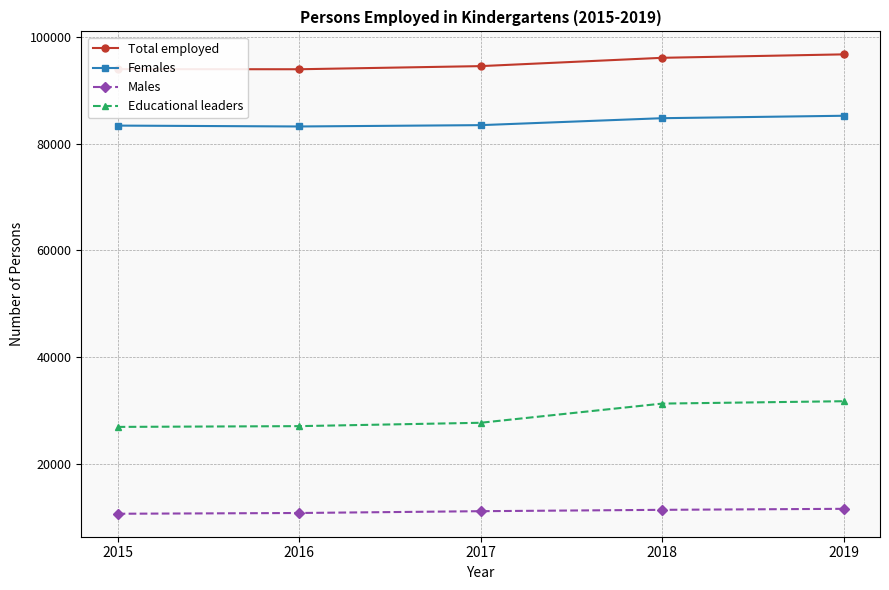

What is the value of the Males point at the 5th from the left?

11514